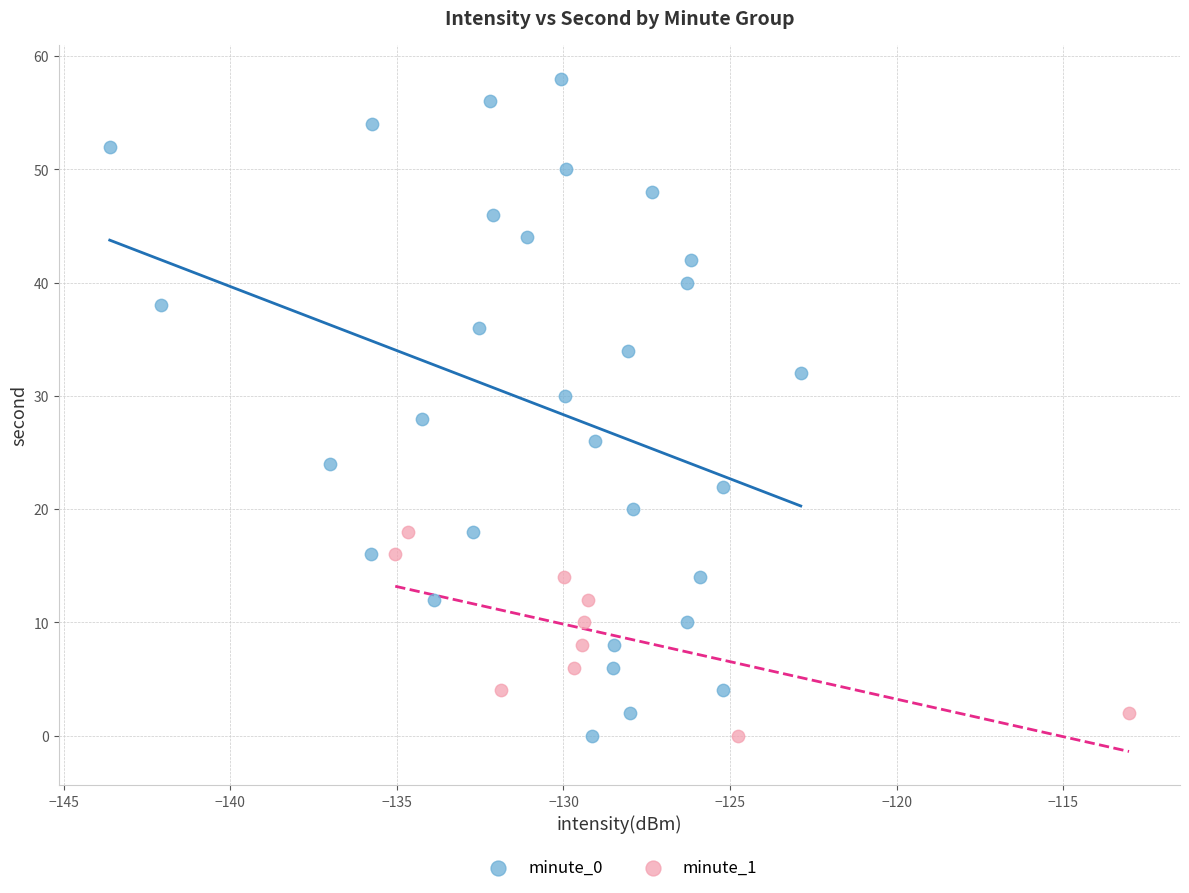

Which series has the widest spread of Y values?

minute_0